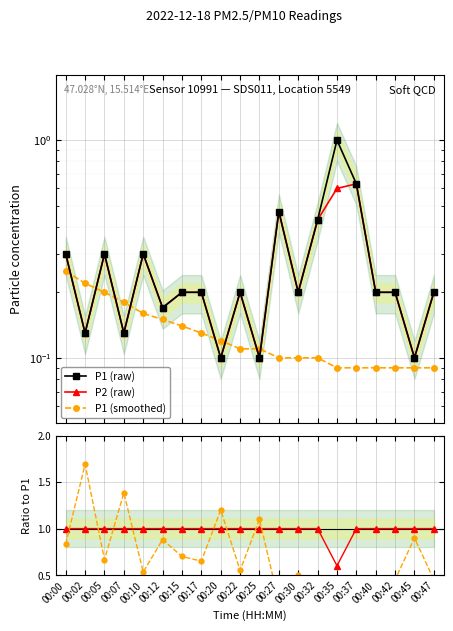

How many interior local peaks does the P2 (raw) series have?

5